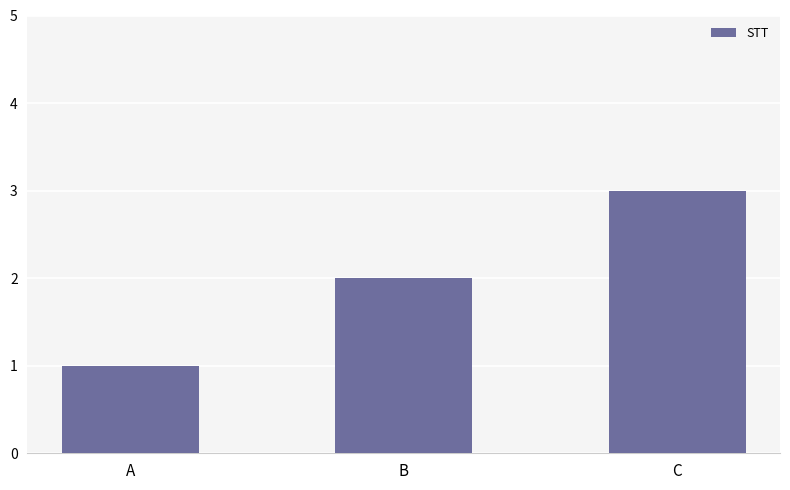

Where is the data nearest to the value 2?

B